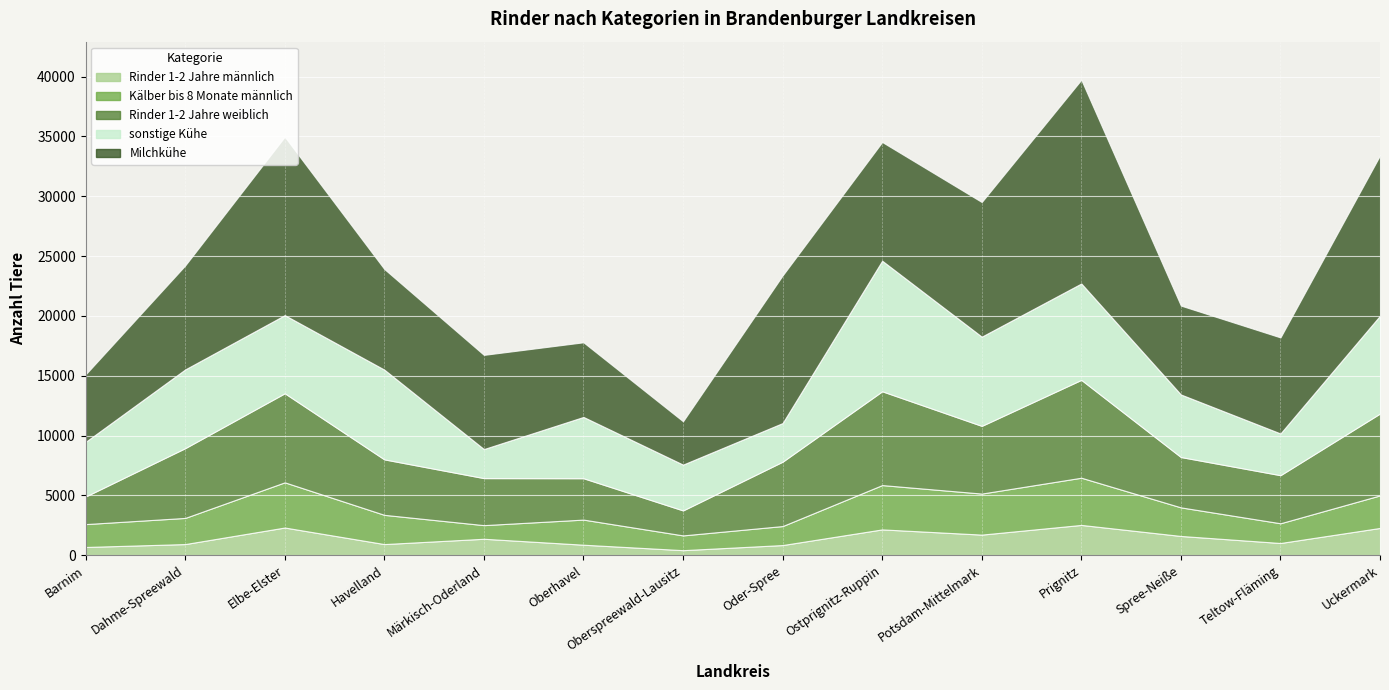

What is the label of the 1st point from the left?

Barnim